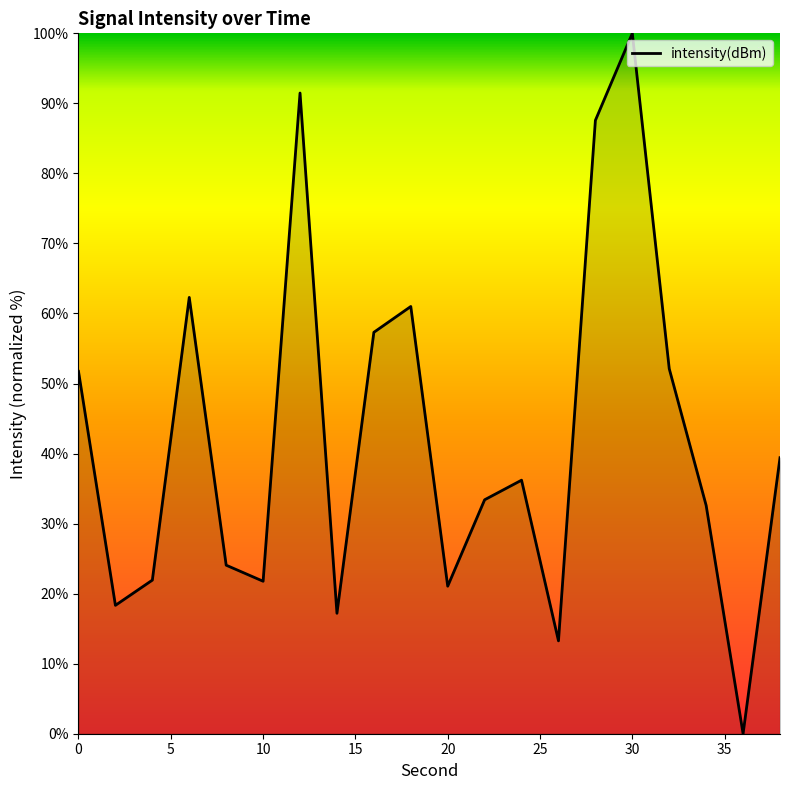

What is the maximum value shown in the chart?

100.0